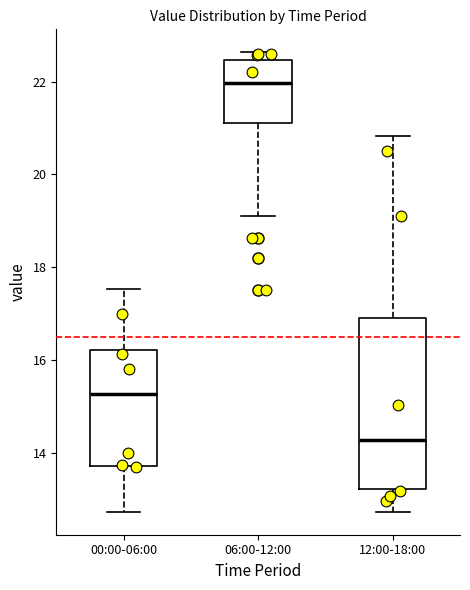

Which box is the tallest, from its lower edge to its upper edge?

12:00-18:00